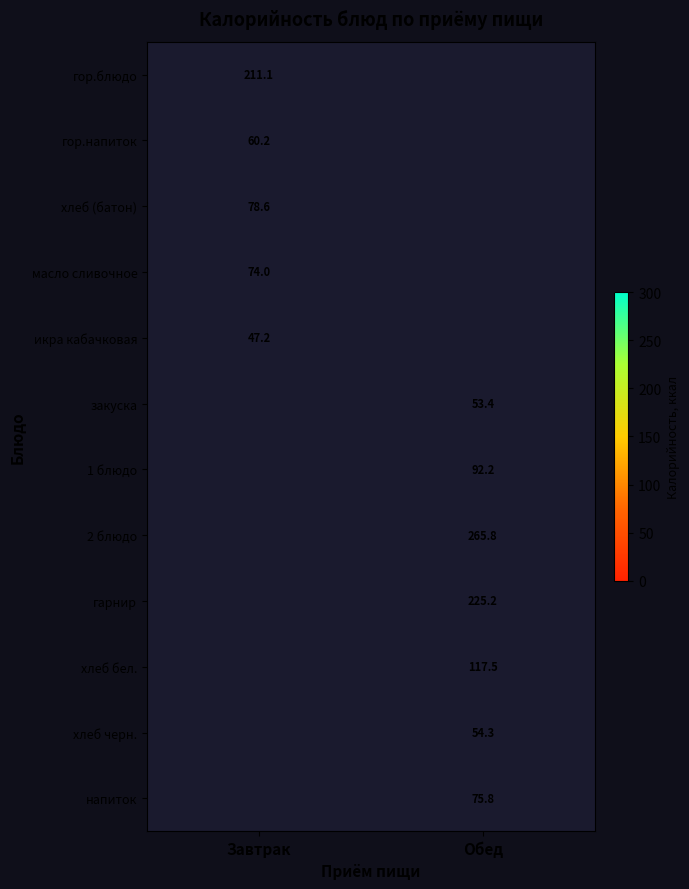

At how many categories does at least one series exceed 175?

2